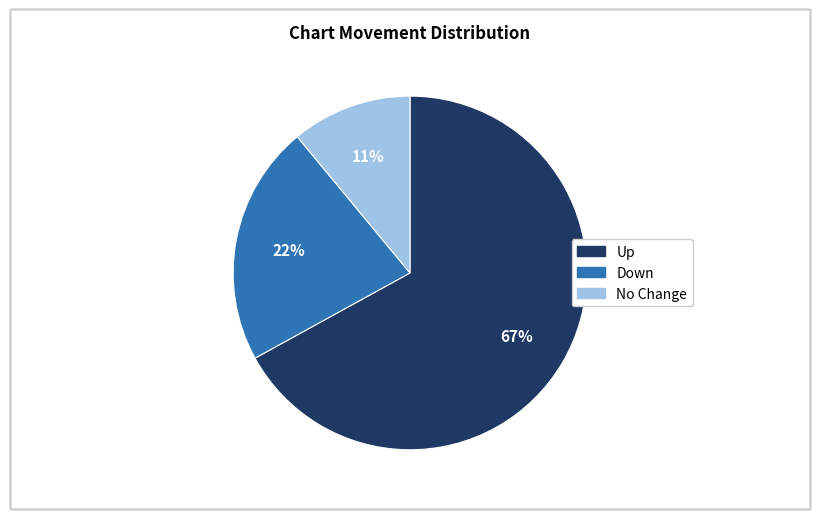

Is there a majority slice in this chart?

Yes